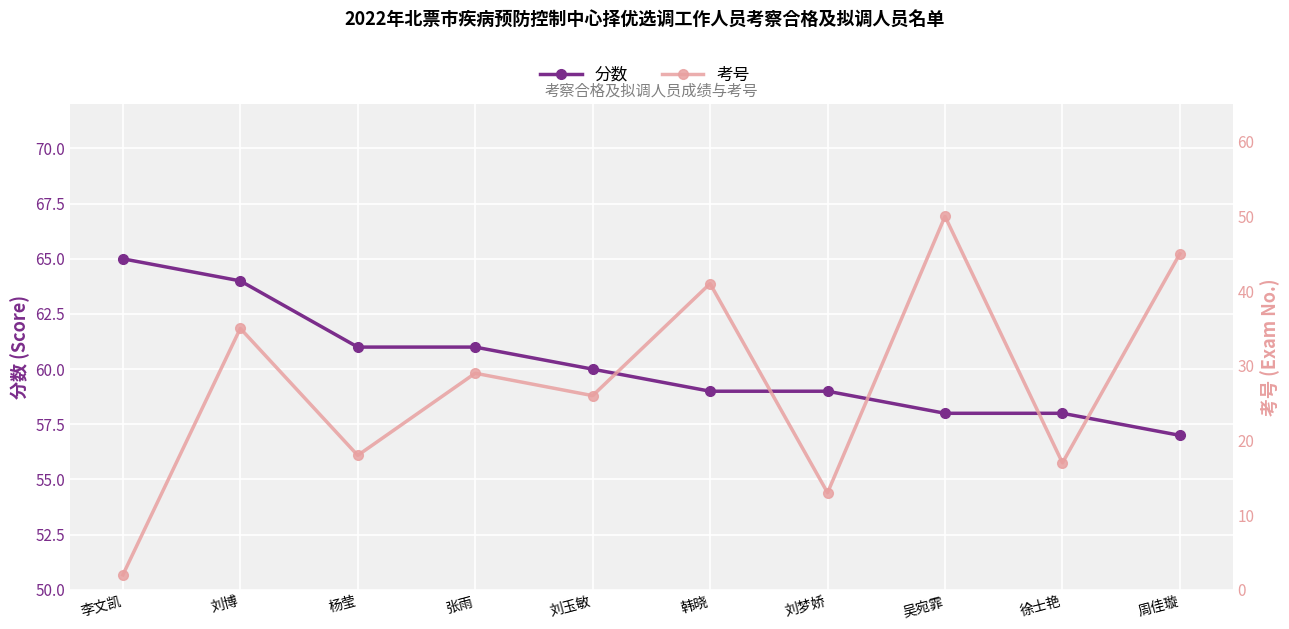

True or false: 考号 has a value of 17 at 徐士艳.

True